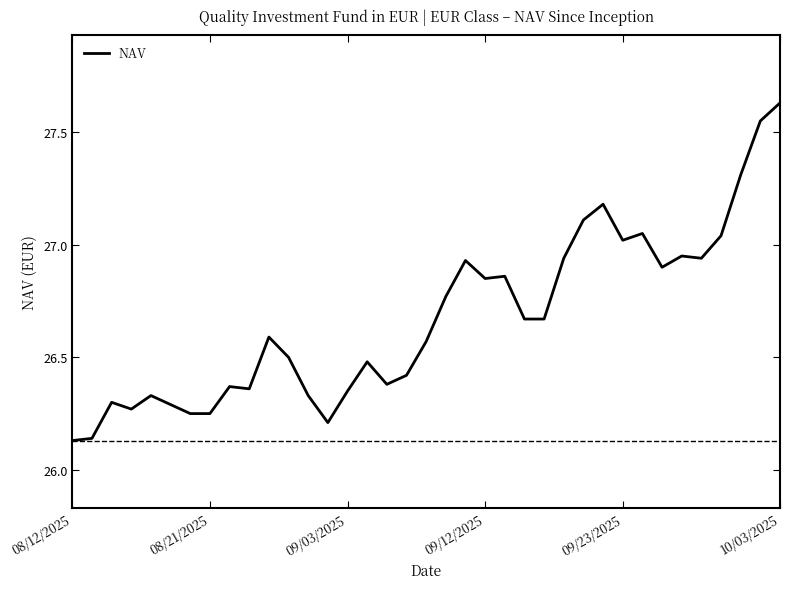

What is the difference between the maximum and minimum values?

1.5